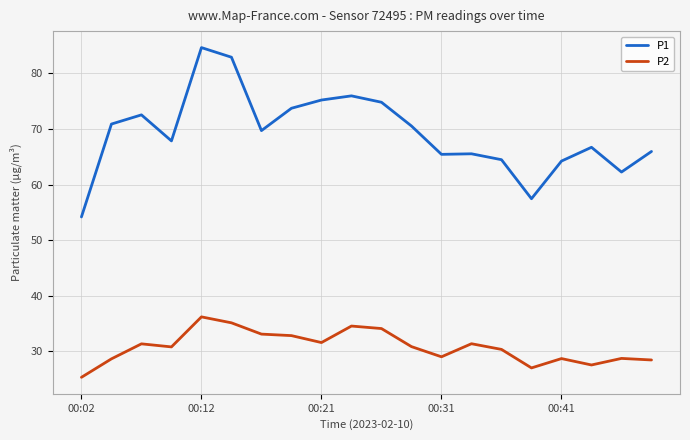

True or false: P2 and P1 cross at least once.

False